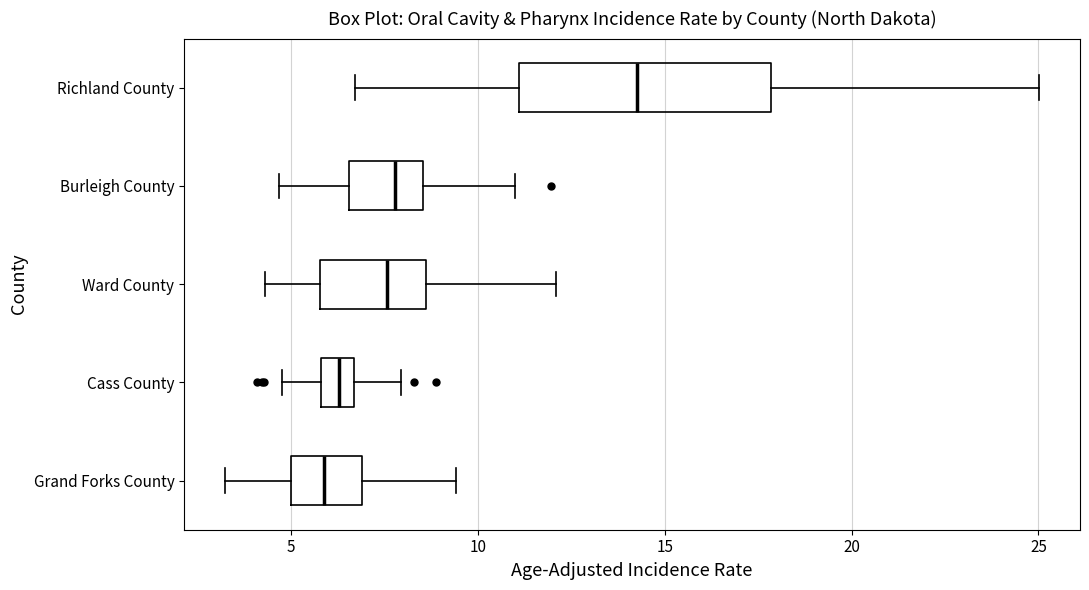

Which box is the widest, from its left edge to its right edge?

Richland County